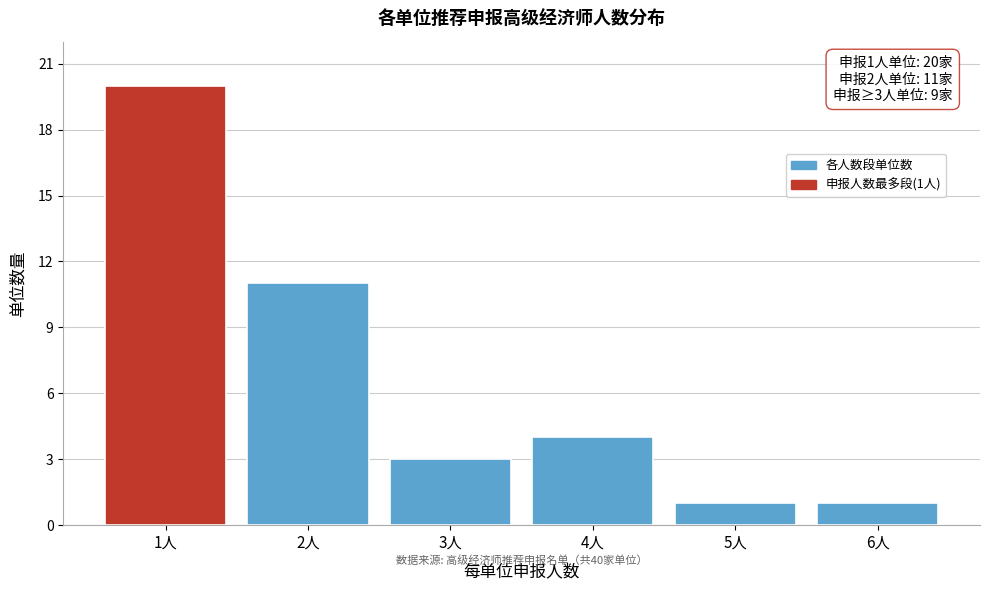

Reading left to right, extract all data points from this chart.

20	11	3	4	1	1